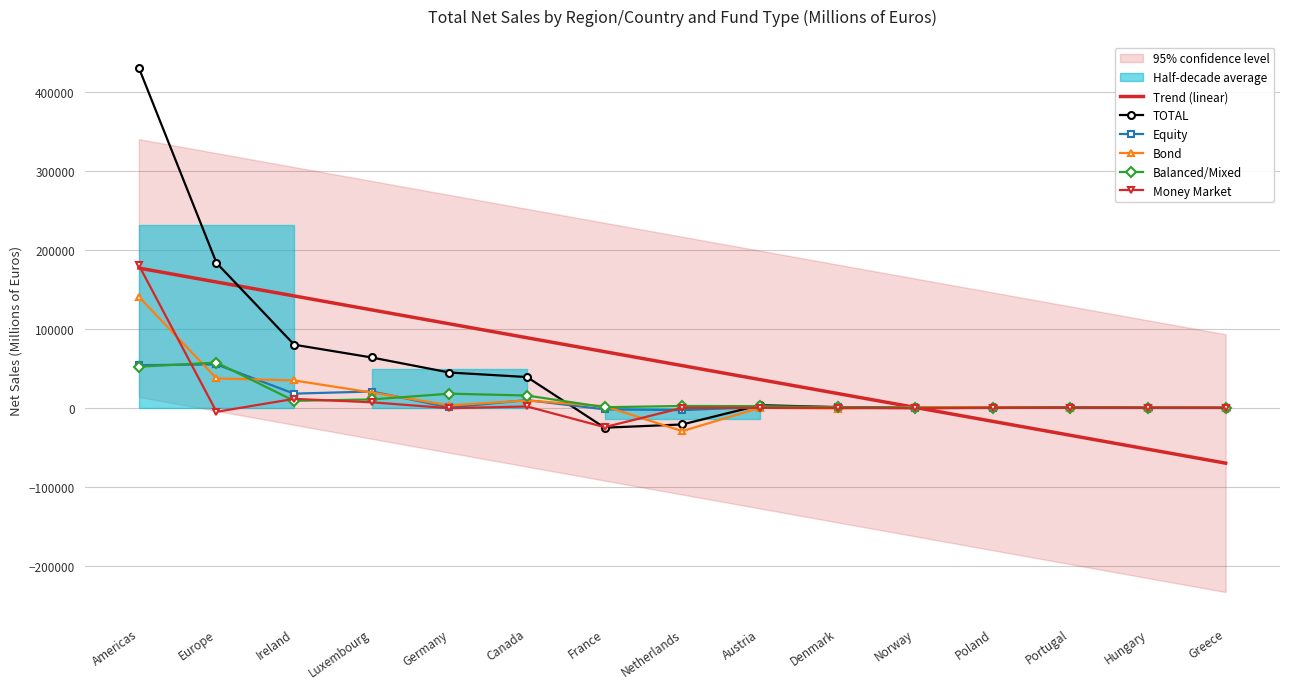

What position from the left is France?

7